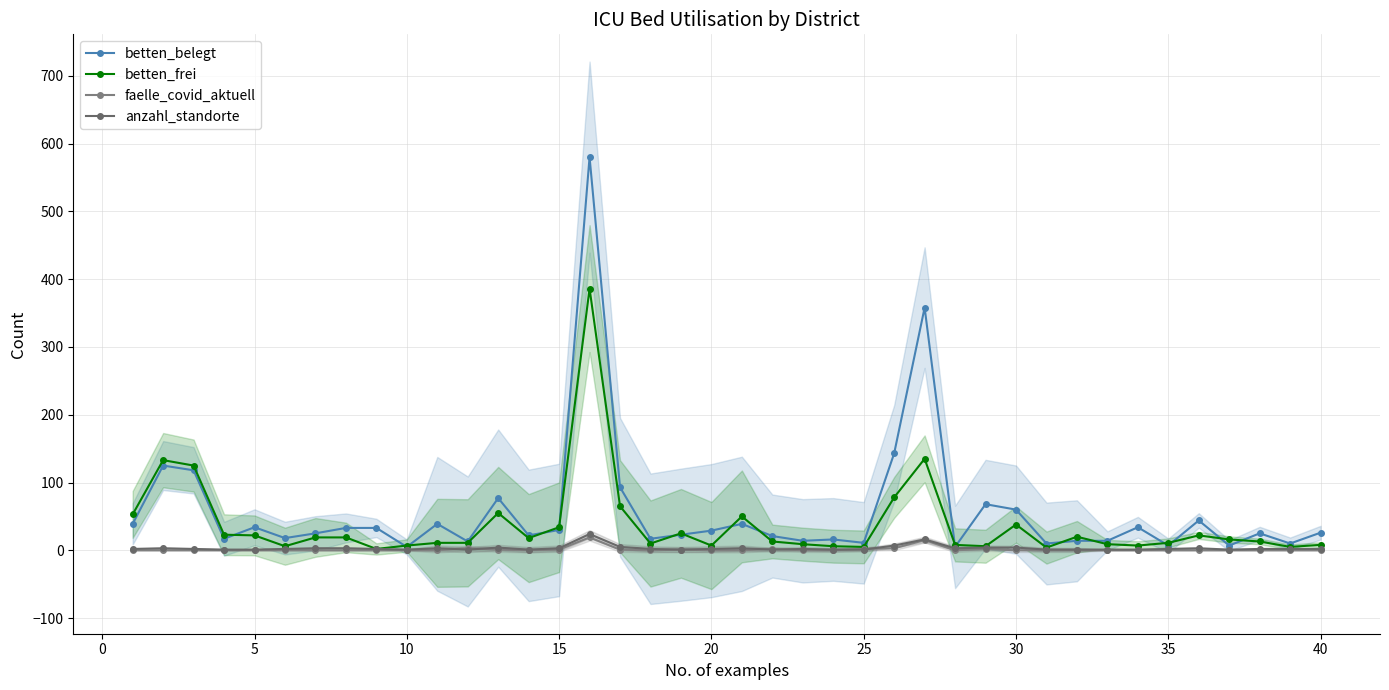

The value of betten_frei at 21 is 17. True or false?

False